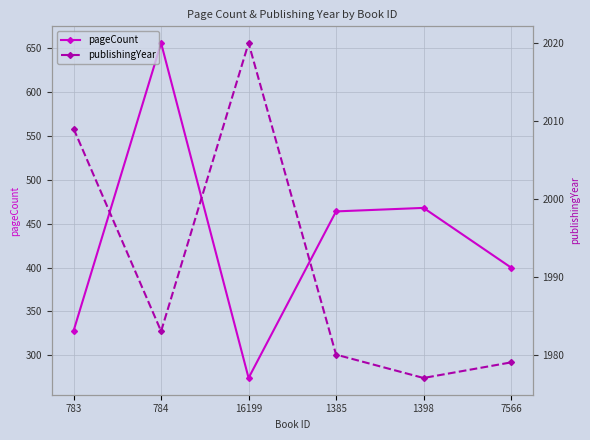

Reading right to left, list all the values displayed in this chart.

pageCount: 7566=400	1398=468	1385=464	16199=274	784=656	783=328
publishingYear: 7566=1979	1398=1977	1385=1980	16199=2020	784=1983	783=2009